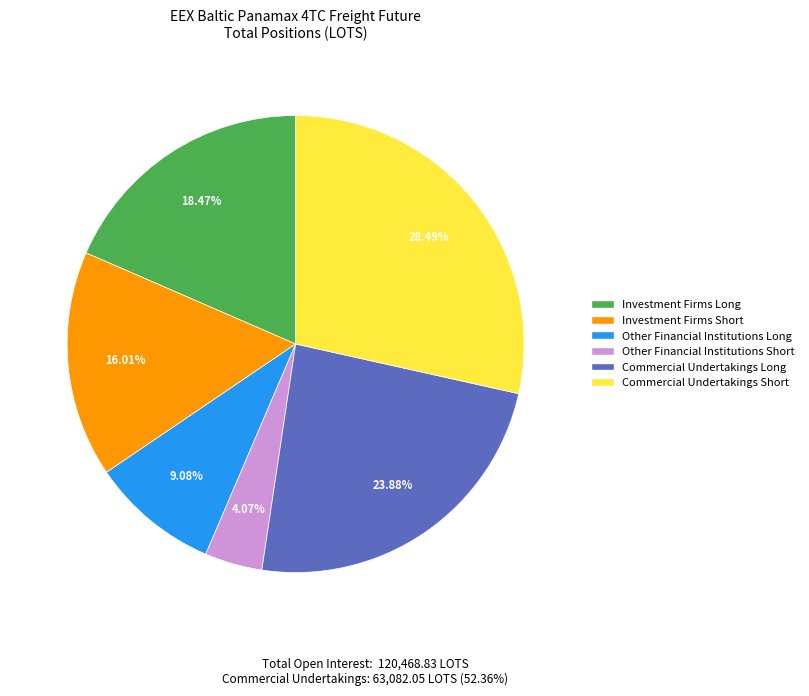

To the nearest percent, what is the difference between the Commercial Undertakings Short and Other Financial Institutions Long slice percentages?

19%